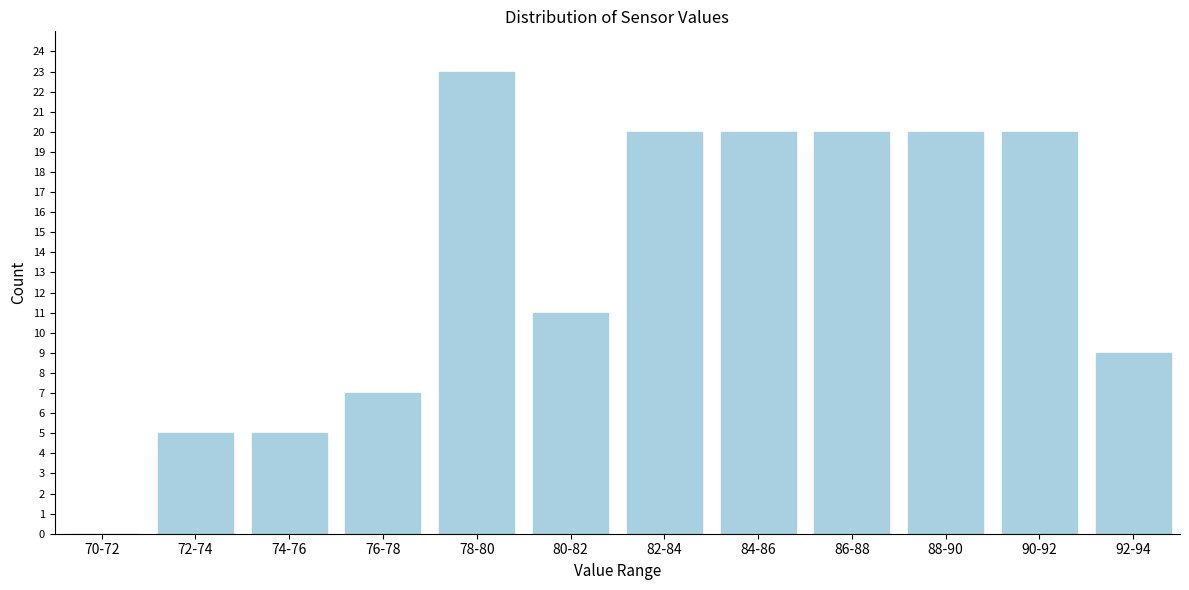

Reading left to right, what are all the values shown in this chart?

70-72=0	72-74=5	74-76=5	76-78=7	78-80=23	80-82=11	82-84=20	84-86=20	86-88=20	88-90=20	90-92=20	92-94=9